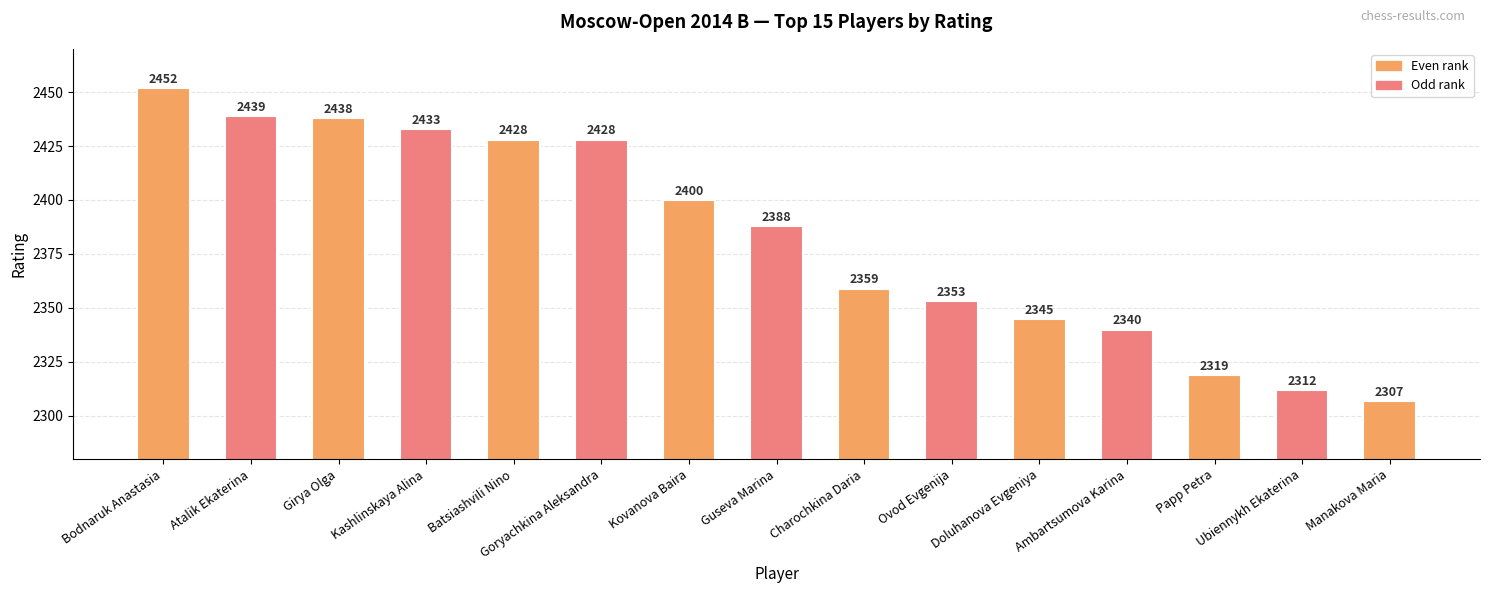

The value at Bodnaruk Anastasia is 3295. True or false?

False